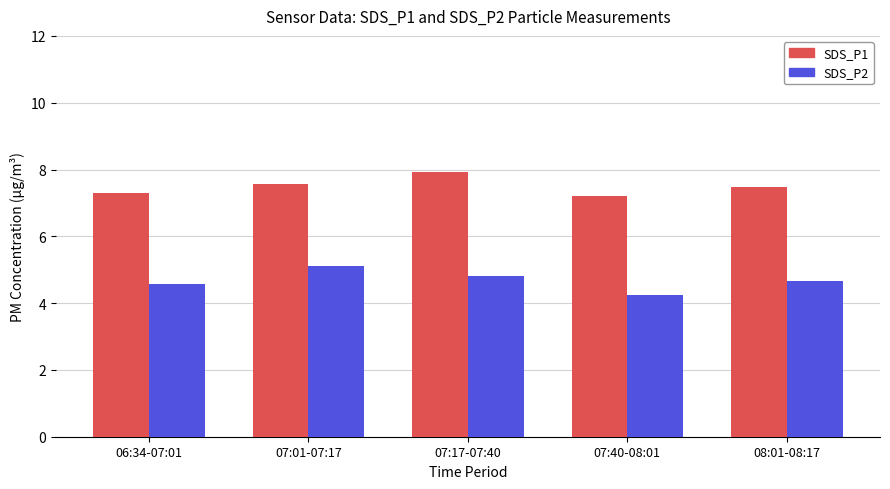

What is the sum of the SDS_P1 values at 07:01-07:17 and 07:17-07:40?

15.5